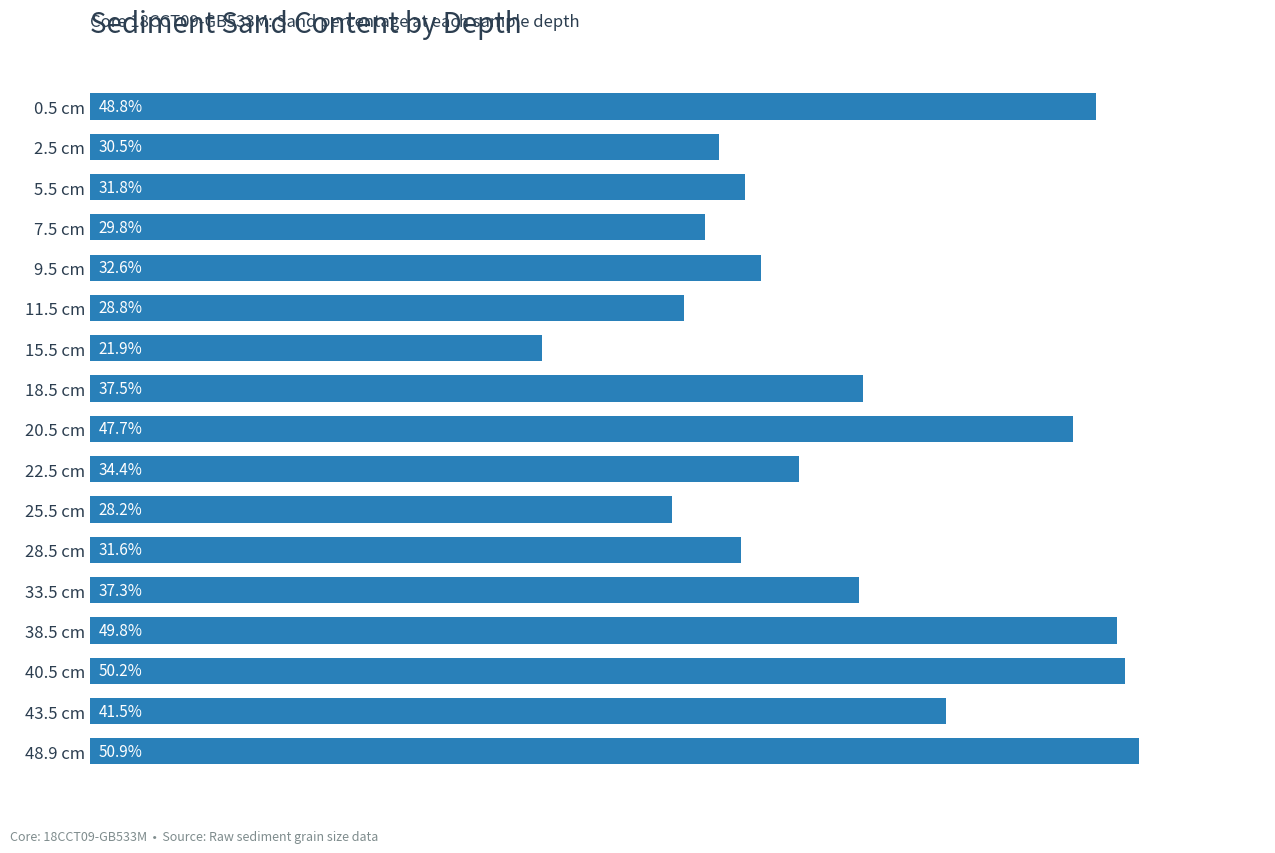

What is the label of the 1st bar from the top?

0.5 cm